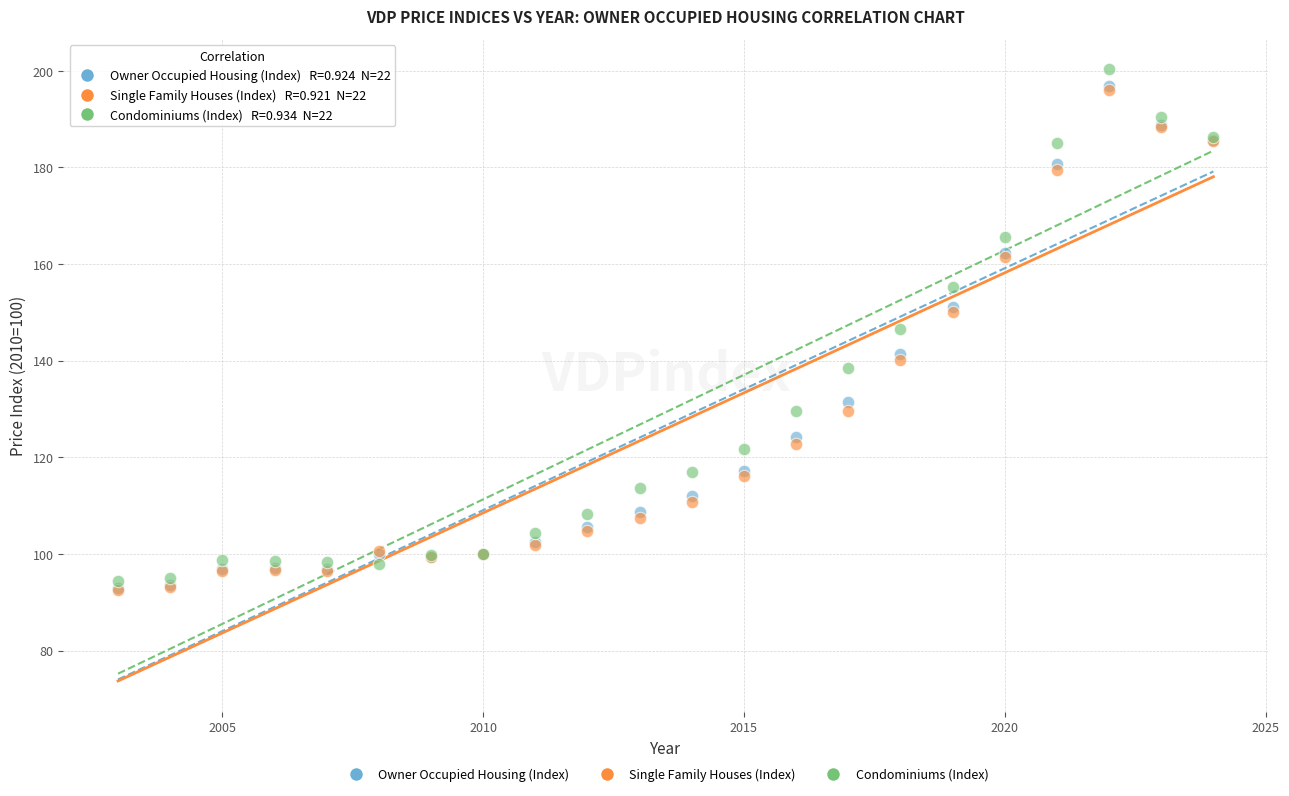

Which series reaches the maximum Y coordinate?

Condominiums (Index)